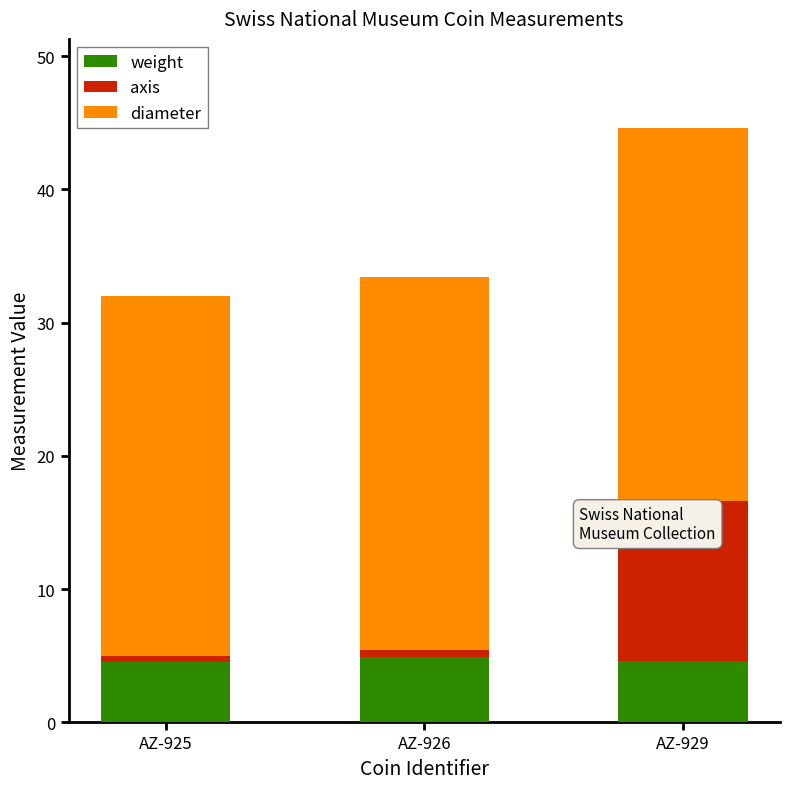

The weight series shows 4.6 at AZ-929. True or false?

True